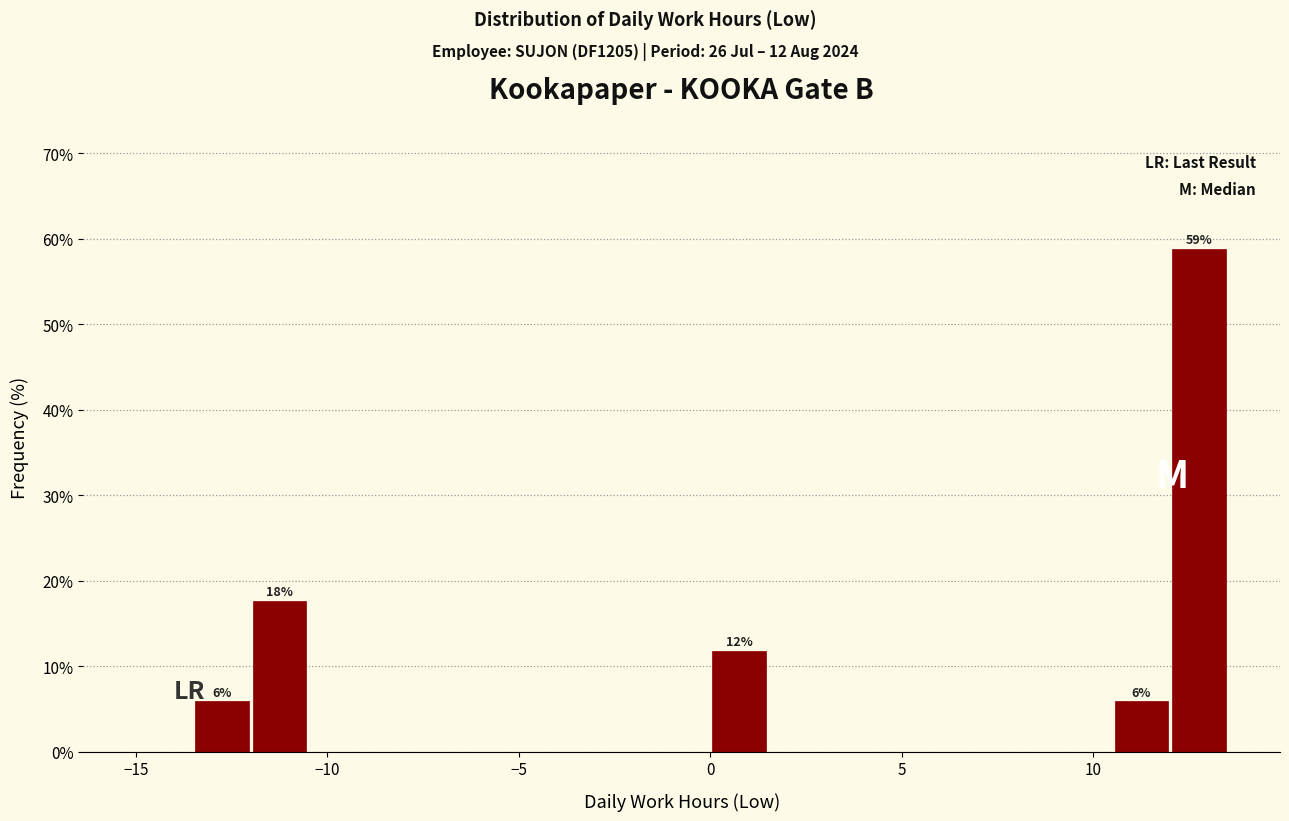

Read against the x-axis, roughly where is the centre of the tallest bar?

13.0